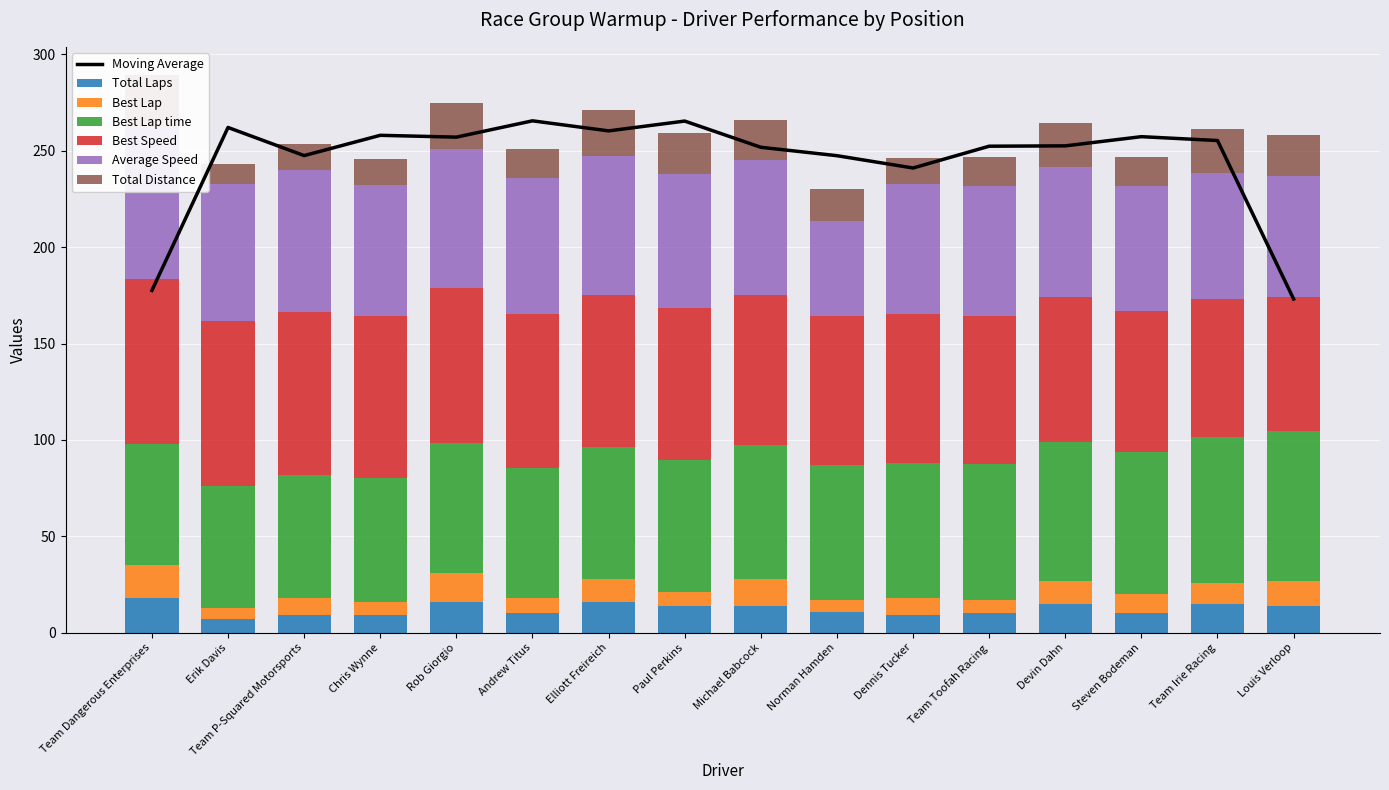

Which series has the largest total across all categories?

Best Speed